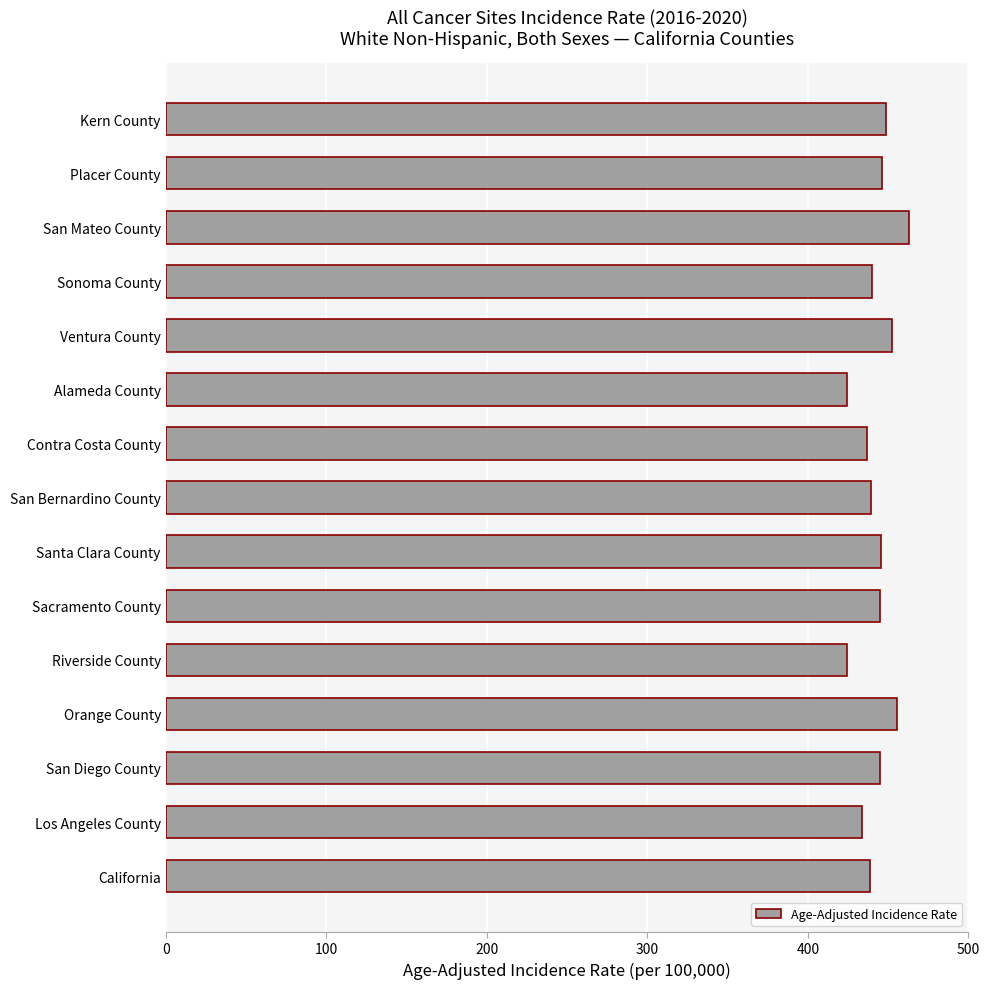

What is the maximum value shown in the chart?

463.2